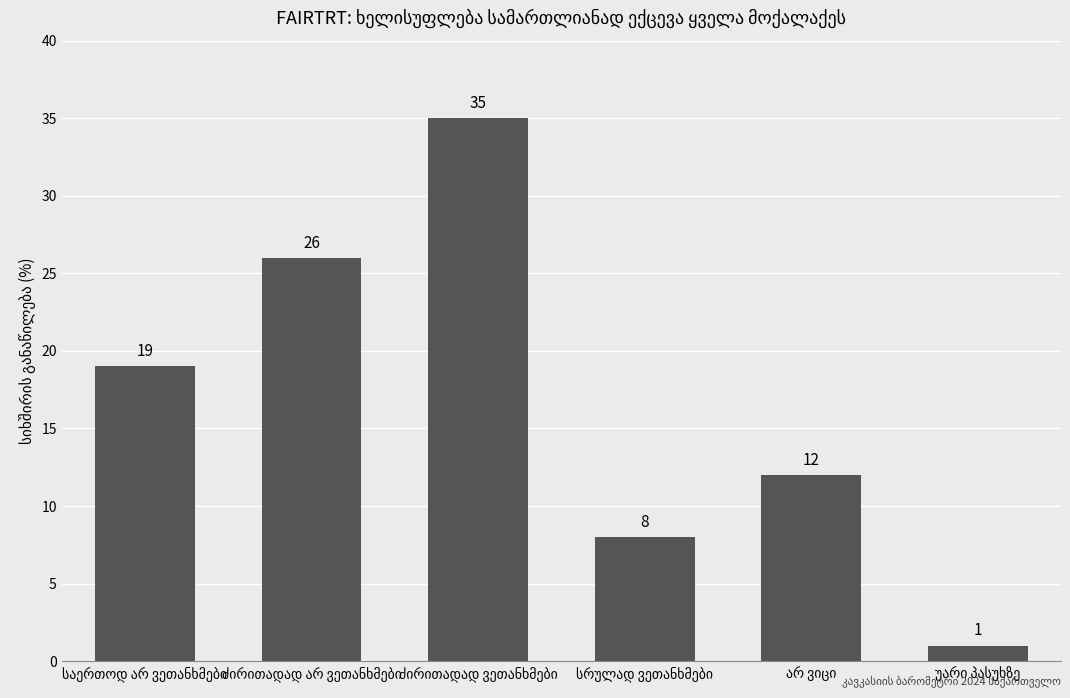

How many data points does each series have?

6